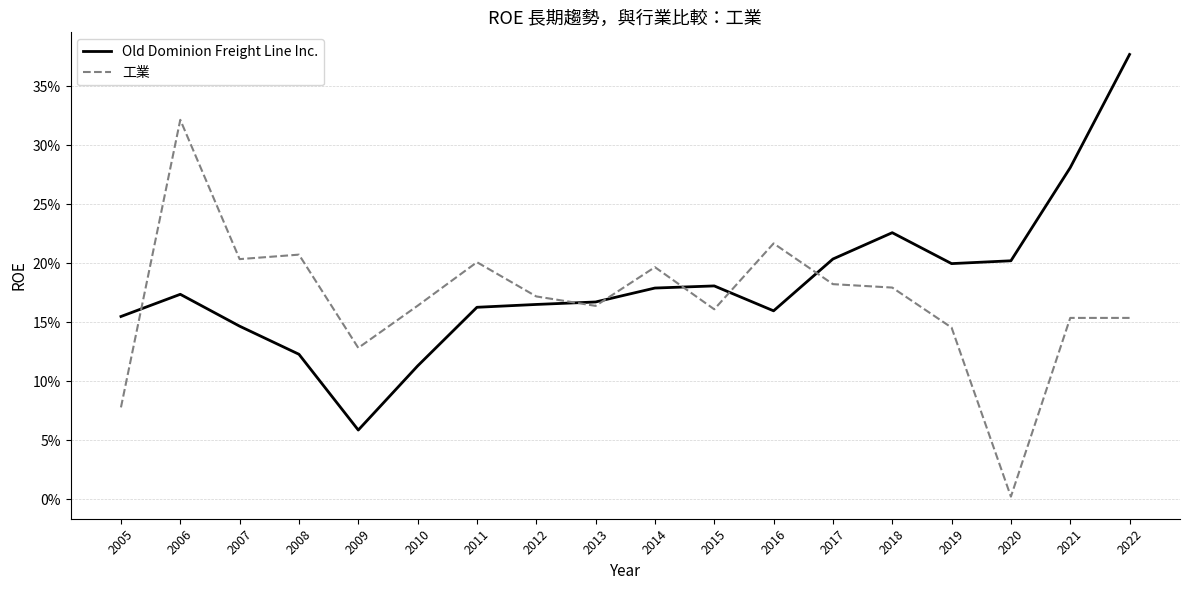

Between which two adjacent categories do 工業 and Old Dominion Freight Line Inc. first intersect?

2005 and 2006